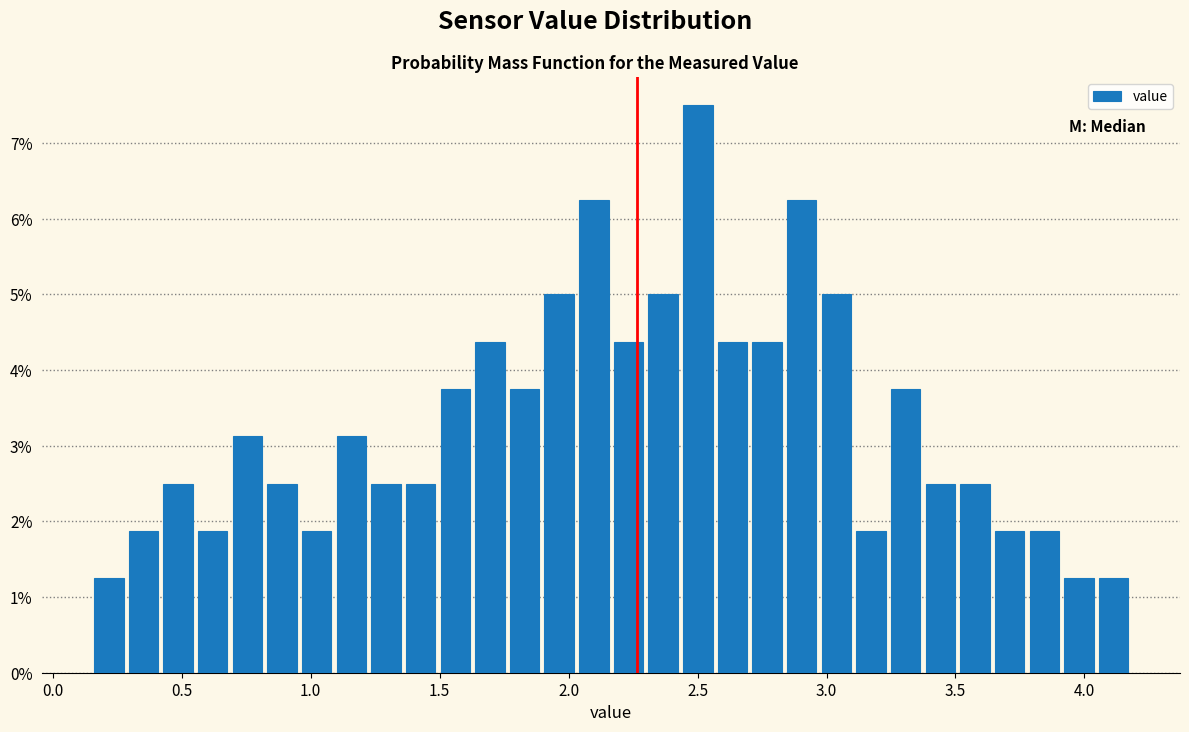

Read against the x-axis, roughly where is the centre of the tallest bar?

2.50